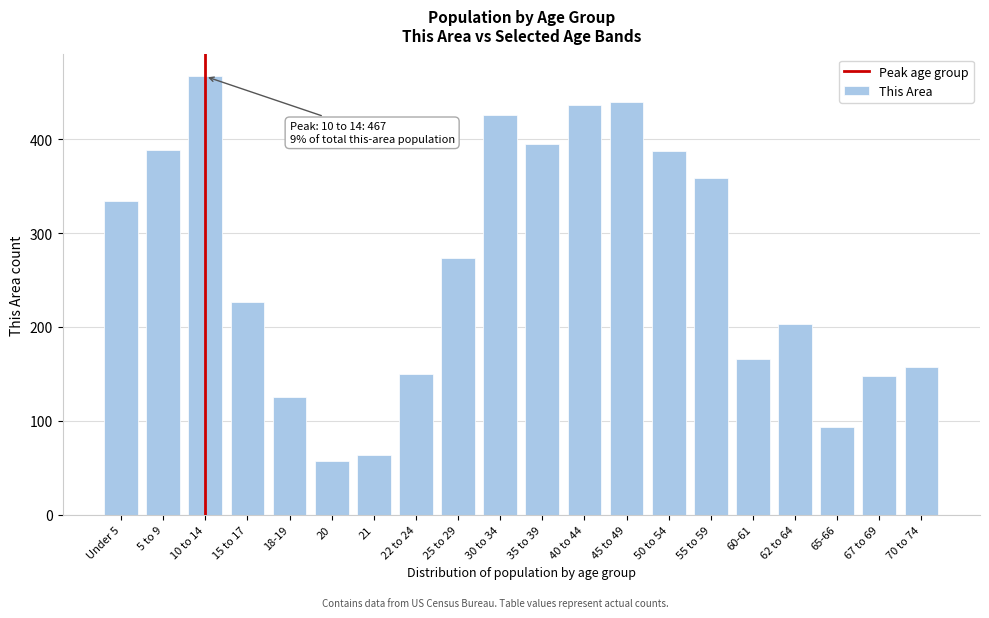

Reading left to right, extract all data points from this chart.

334	389	467	227	125	57	64	150	274	426	395	436	440	387	359	166	203	93	148	157